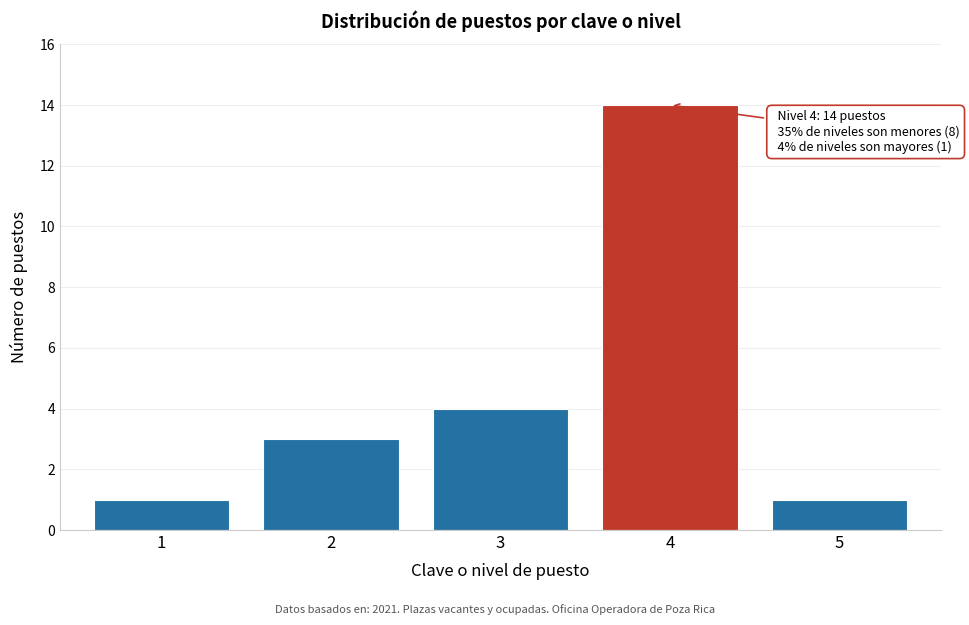

Reading left to right, transcribe all the data shown in this chart.

1=1	2=3	3=4	4=14	5=1